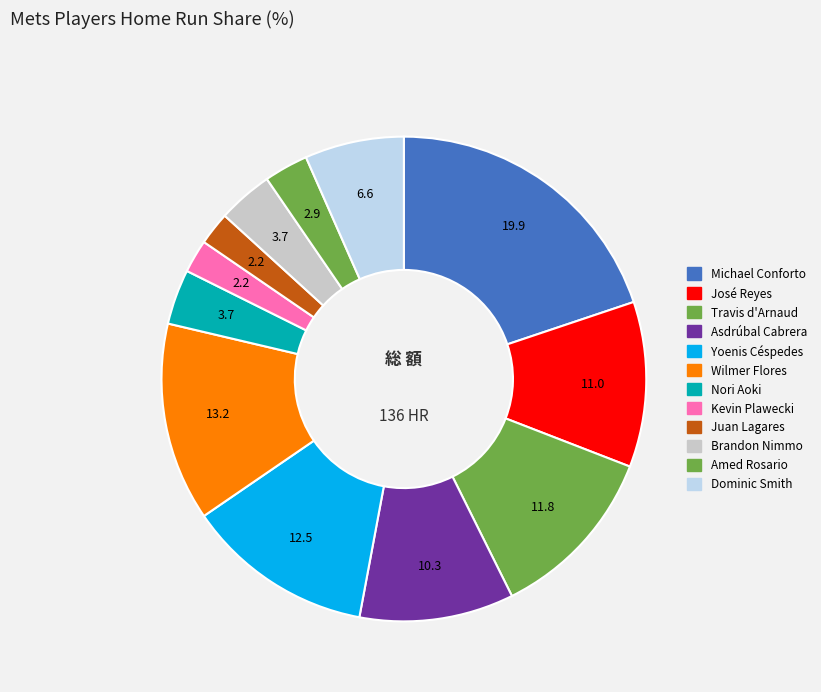

How many segments does this pie chart have?

12